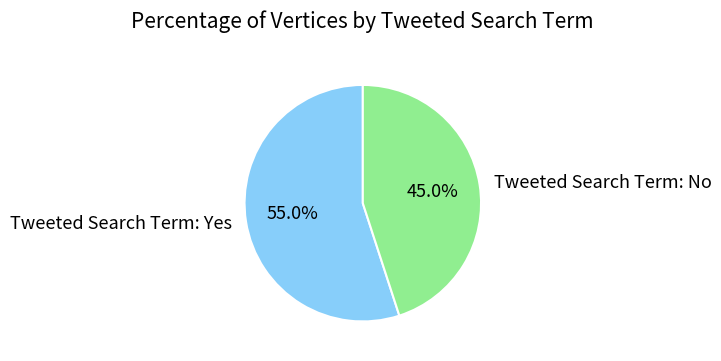

Rank the categories by value from highest to lowest.

Tweeted Search Term: Yes, Tweeted Search Term: No